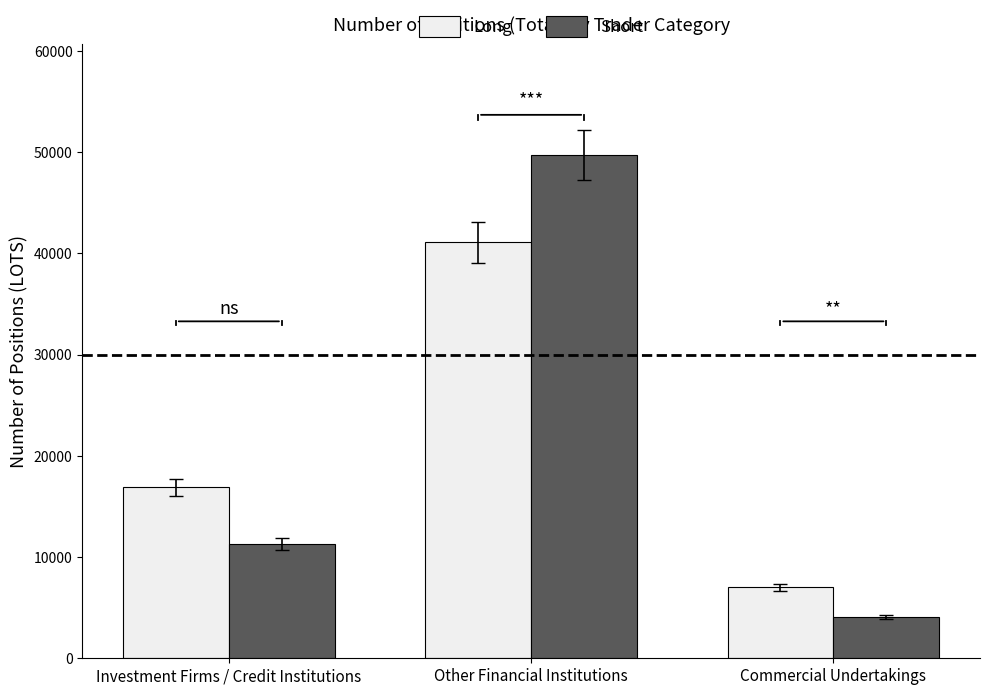

What is the highest value of the Short series?

49709.1